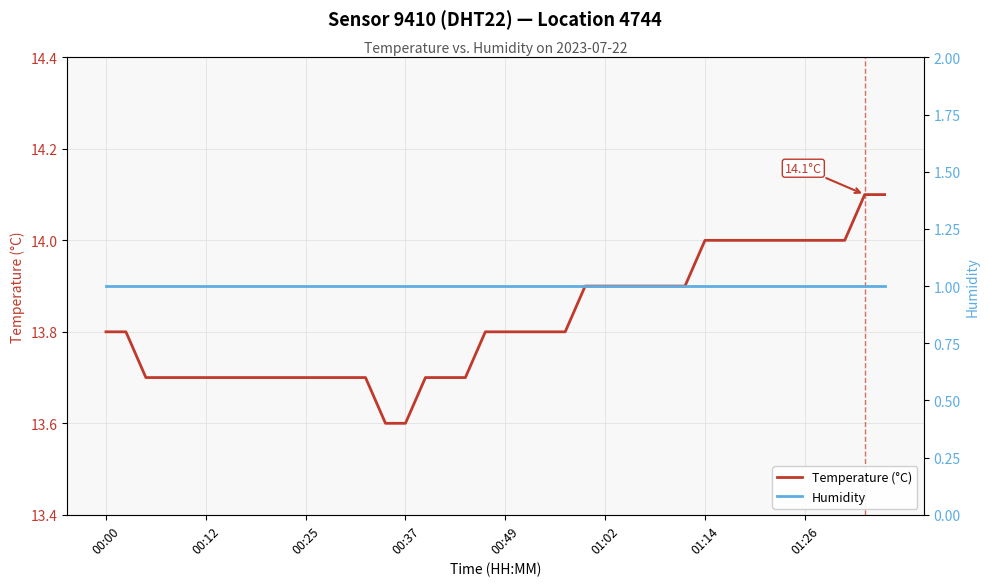

True or false: Temperature (°C) has a value of 13.7 at 13.

True